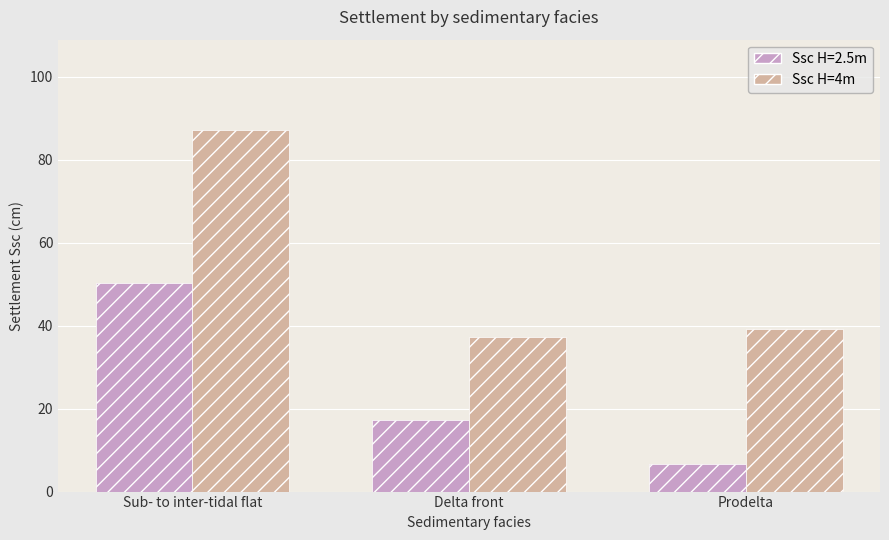

True or false: Ssc H=4m has a value of 61.9 at Delta front.

False